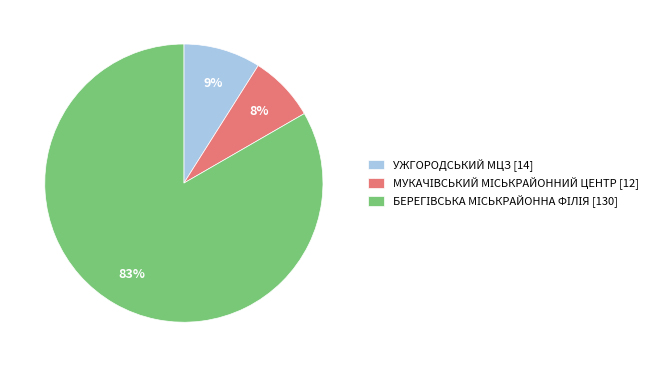

True or false: УЖГОРОДСЬКИЙ МЦЗ [14] accounts for 21% of the total.

False